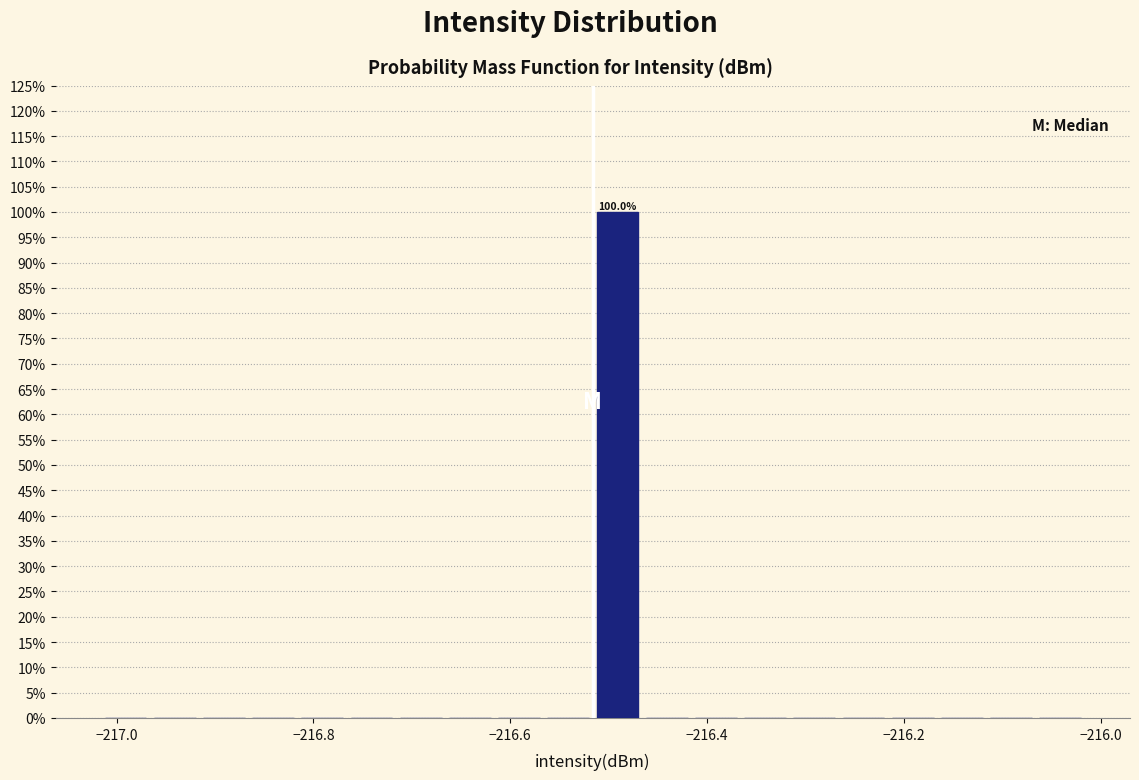

Read against the x-axis, roughly where is the centre of the tallest bar?

-216.50